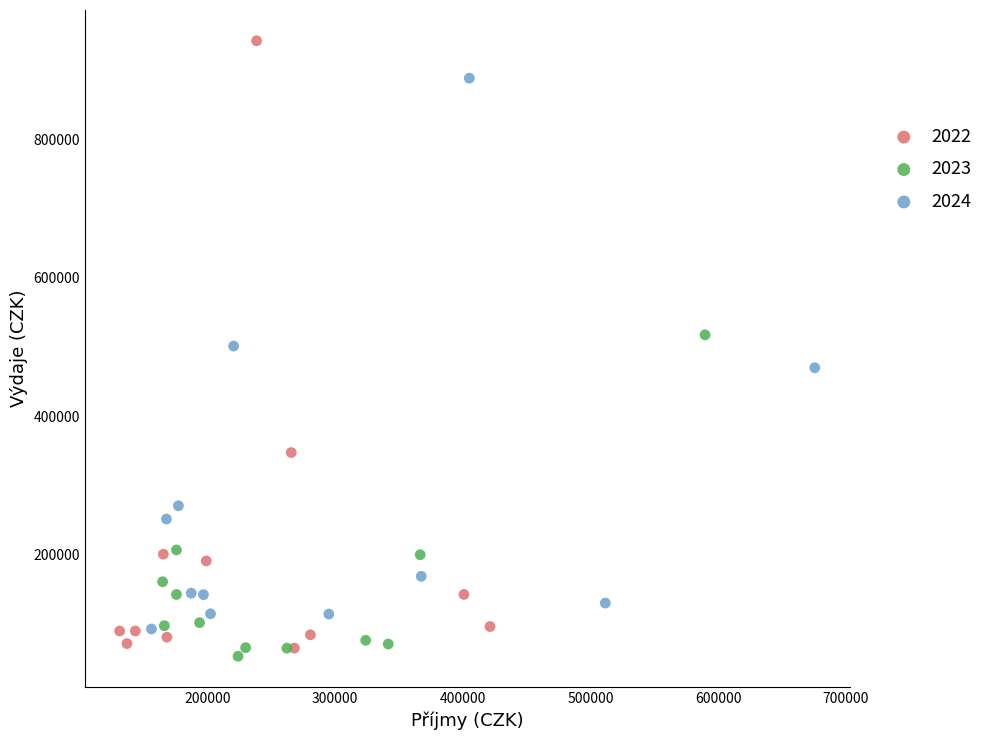

Which series contains the lowest Y value?

2023